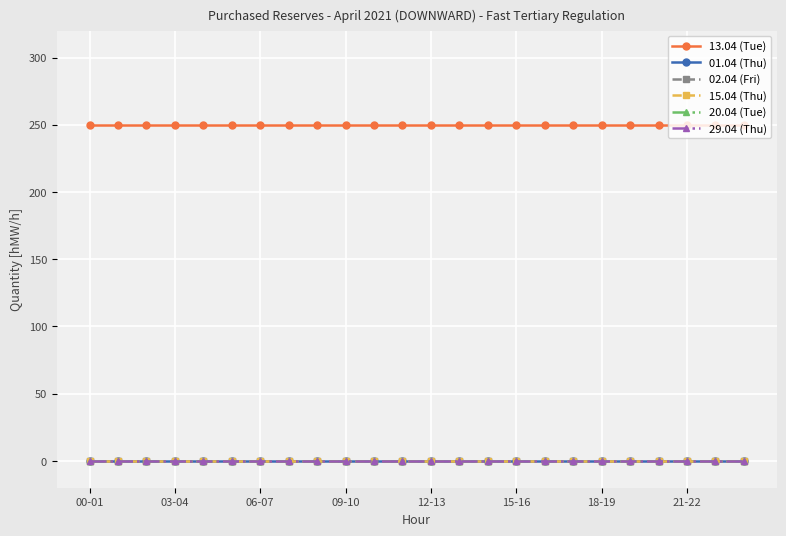

Is this an area chart (filled region under the line)?

No